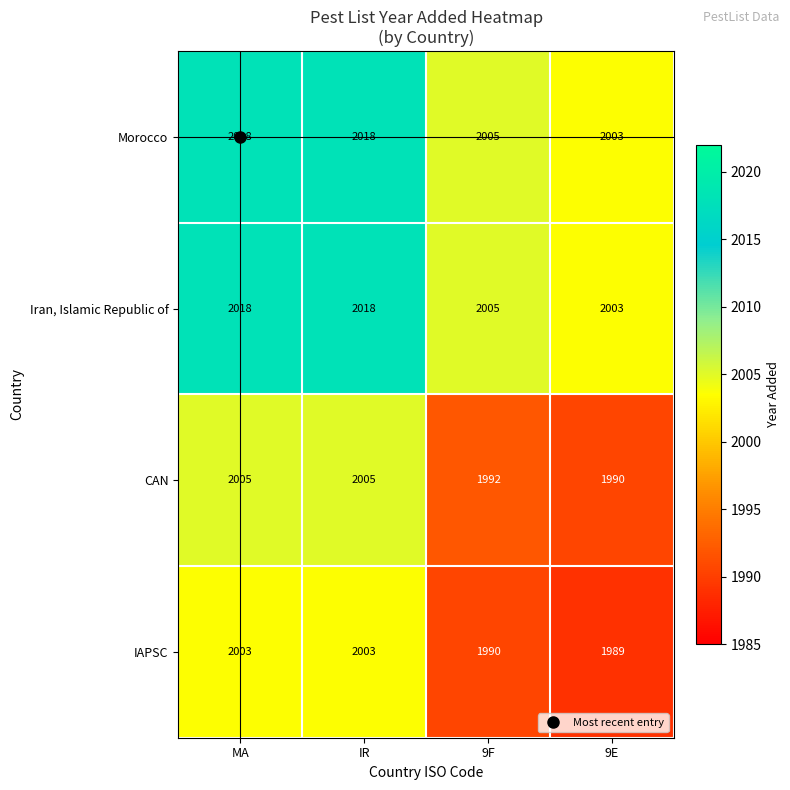

Is it true that Iran, Islamic Republic of equals 2003 at 9E?

True